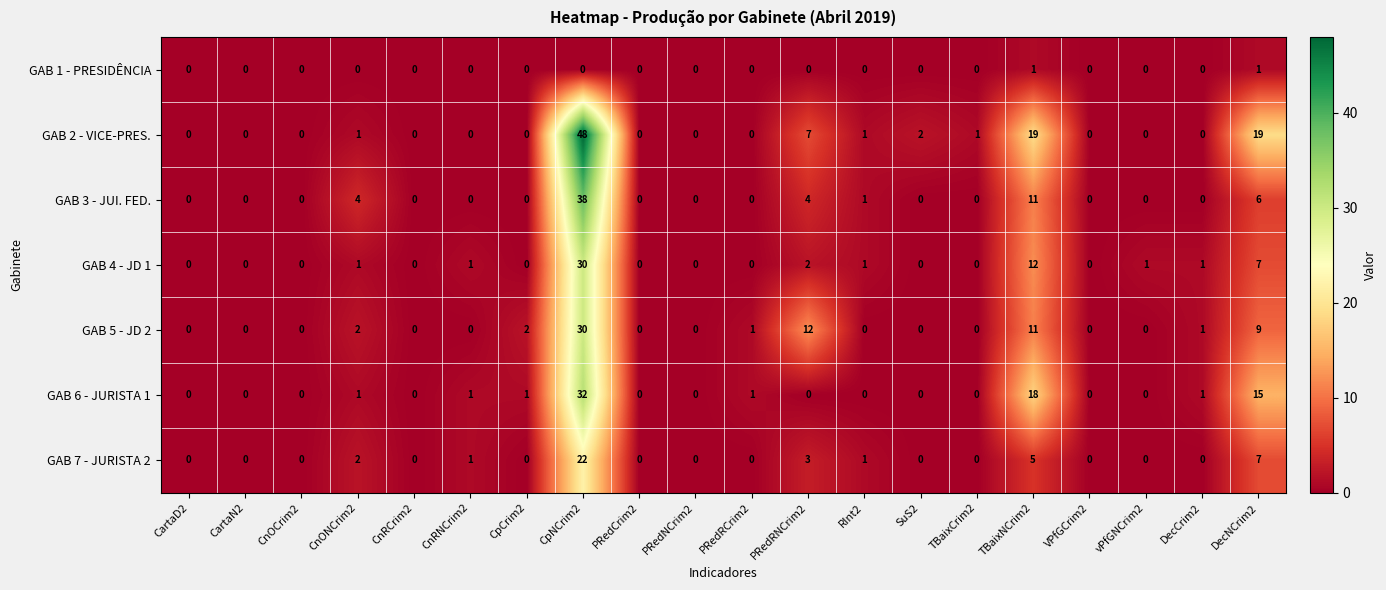

True or false: GAB 4 - JD 1 has a value of 30 at CpNCrim2.

True